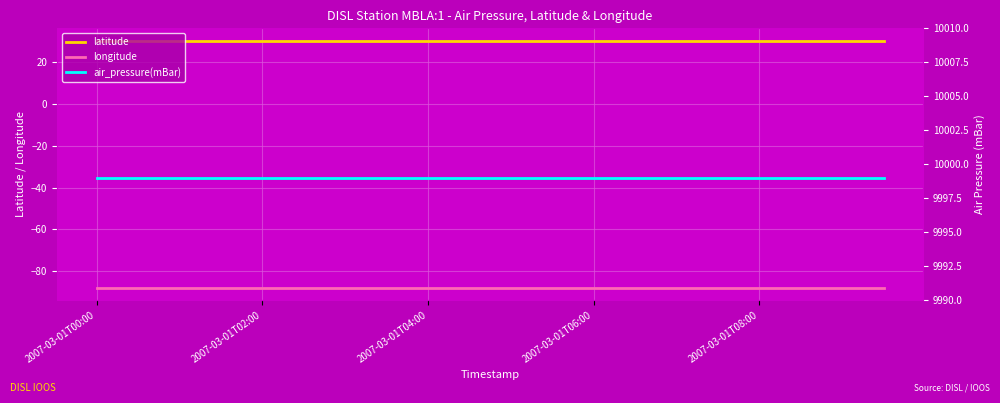

At how many categories does at least one series exceed 346?

20